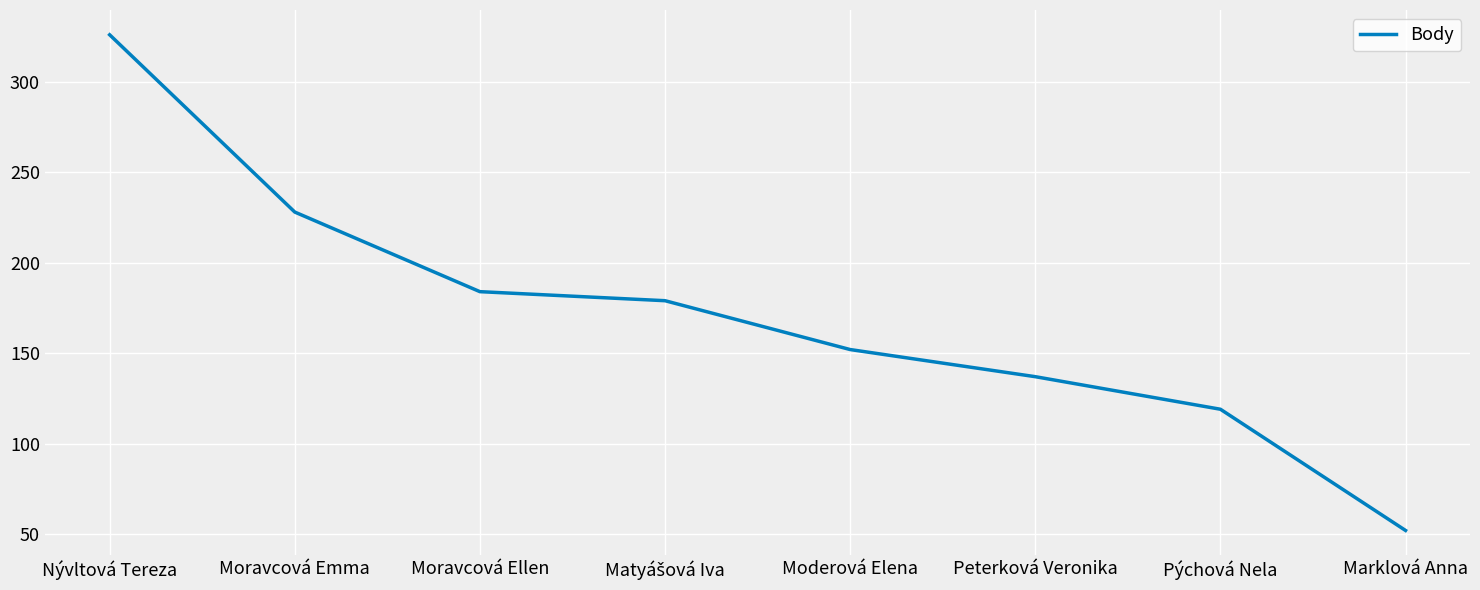

The chart shows a value of 84 at Nývltová Tereza. True or false?

False